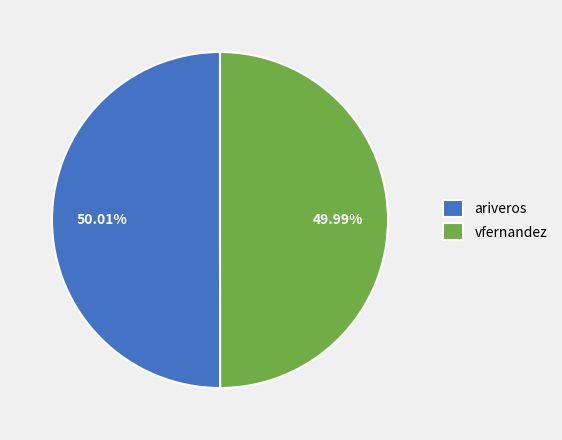

How many segments does this pie chart have?

2